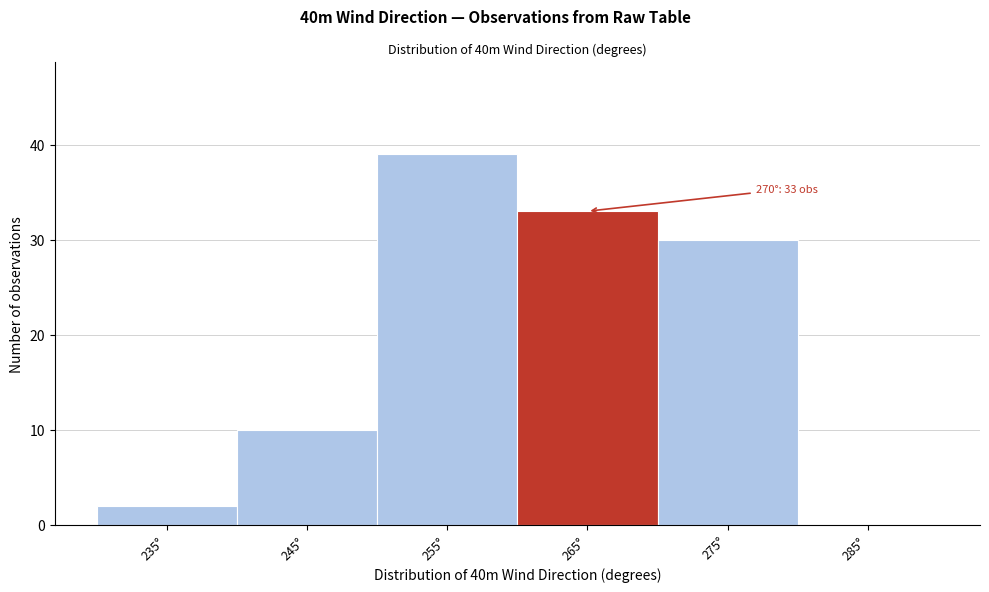

Reading left to right, what are all the values shown in this chart?

235°=2	245°=10	255°=39	265°=33	275°=30	285°=0